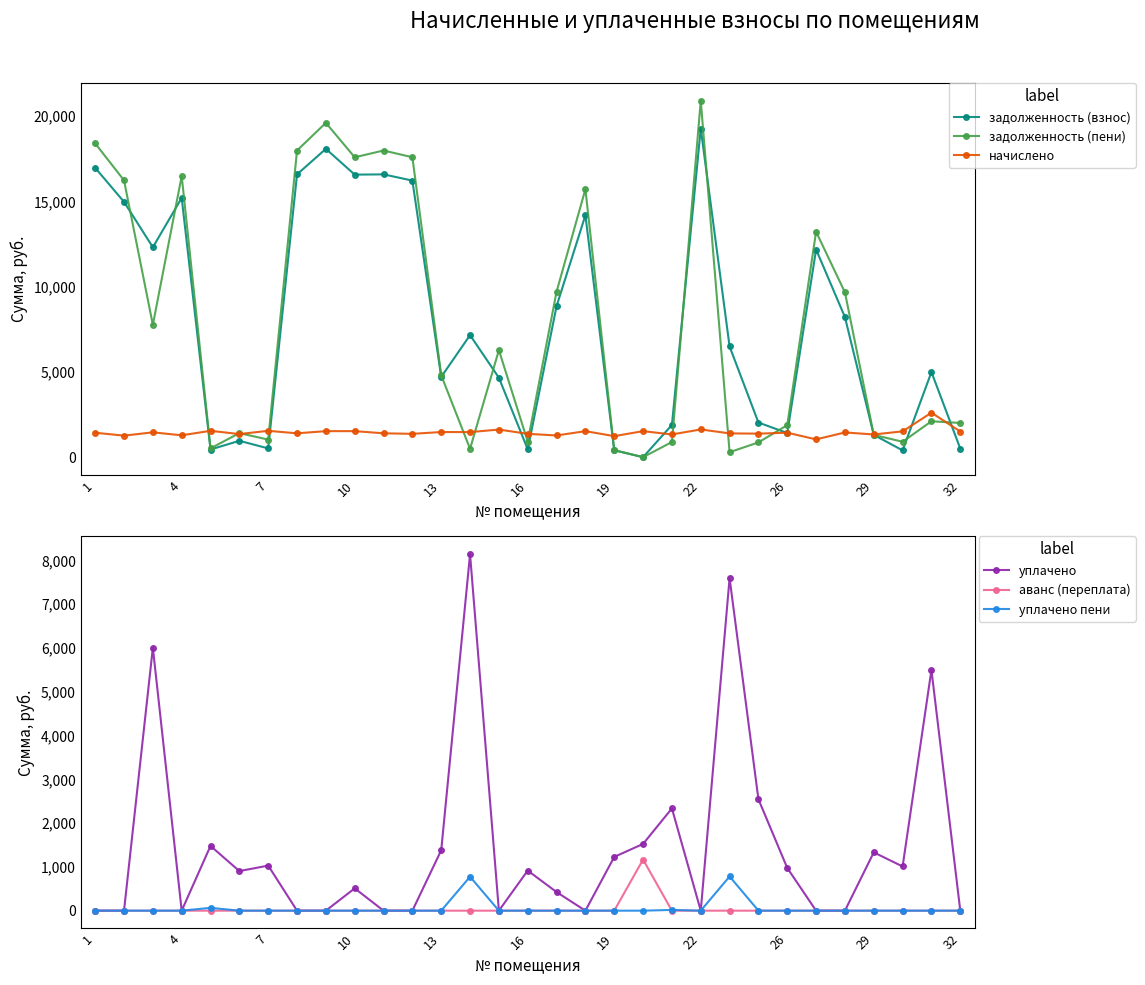

Count the number of categories in the chart.

31